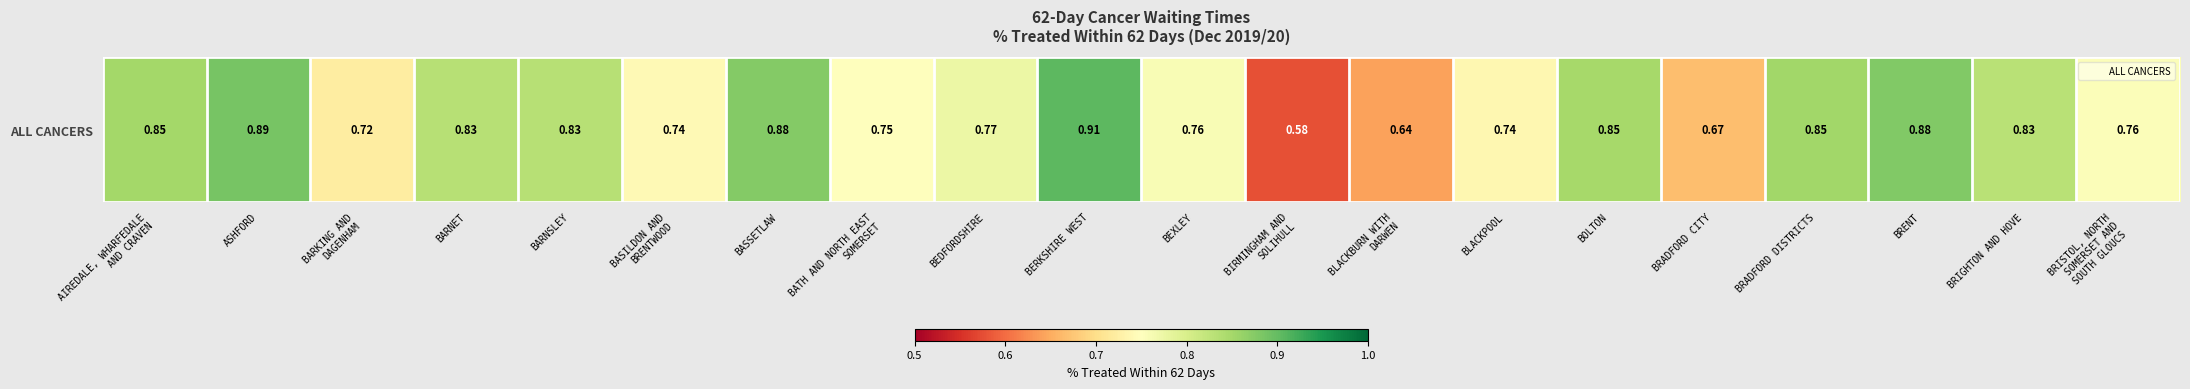

Reading left to right, what are all the values shown in this chart?

AIREDALE, WHARFEDALE
AND CRAVEN=0.8	ASHFORD=0.9	BARKING AND
DAGENHAM=0.7	BARNET=0.8	BARNSLEY=0.8	BASILDON AND
BRENTWOOD=0.7	BASSETLAW=0.9	BATH AND NORTH EAST
SOMERSET=0.8	BEDFORDSHIRE=0.8	BERKSHIRE WEST=0.9	BEXLEY=0.8	BIRMINGHAM AND
SOLIHULL=0.6	BLACKBURN WITH
DARWEN=0.6	BLACKPOOL=0.7	BOLTON=0.8	BRADFORD CITY=0.7	BRADFORD DISTRICTS=0.9	BRENT=0.9	BRIGHTON AND HOVE=0.8	BRISTOL, NORTH
SOMERSET AND
SOUTH GLOUCS=0.8